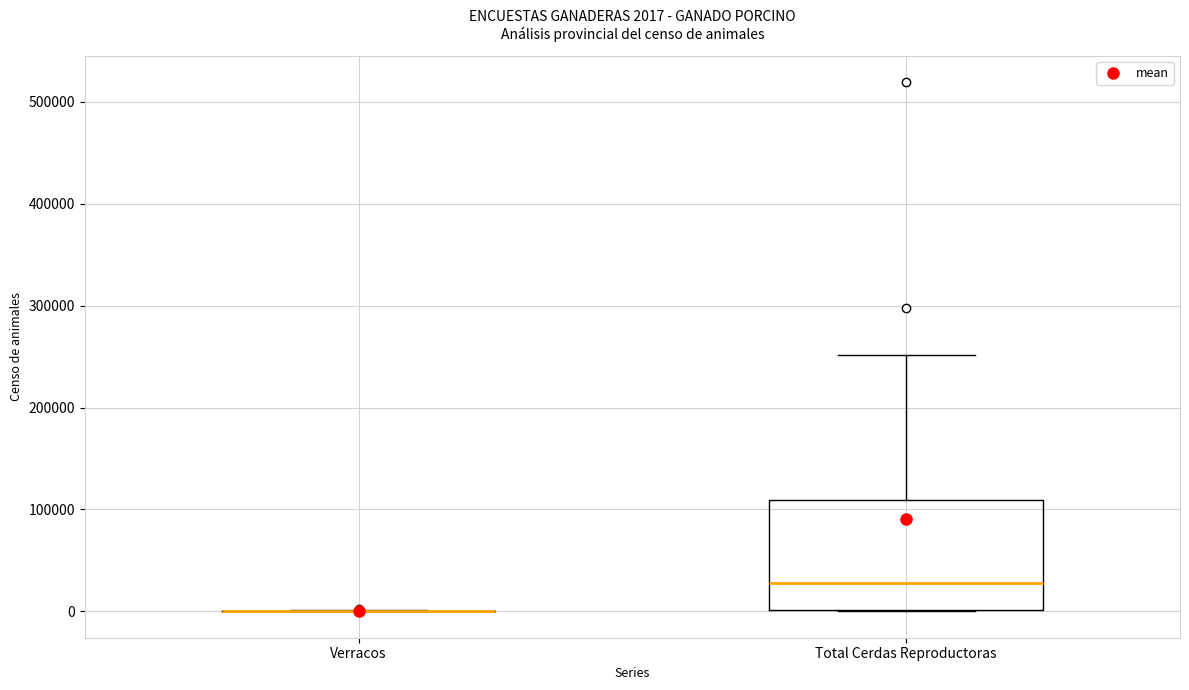

Which box is the tallest, from its lower edge to its upper edge?

Total Cerdas Reproductoras